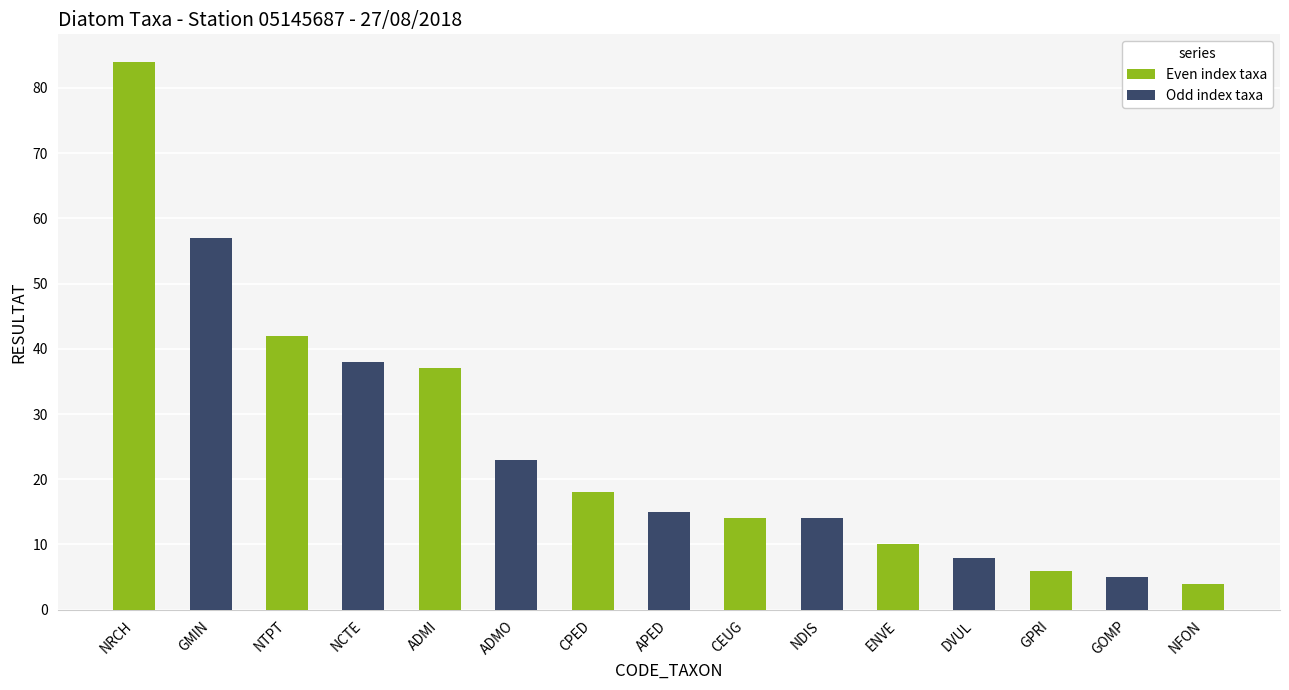

What is the change in value from NCTE to DVUL?

-30